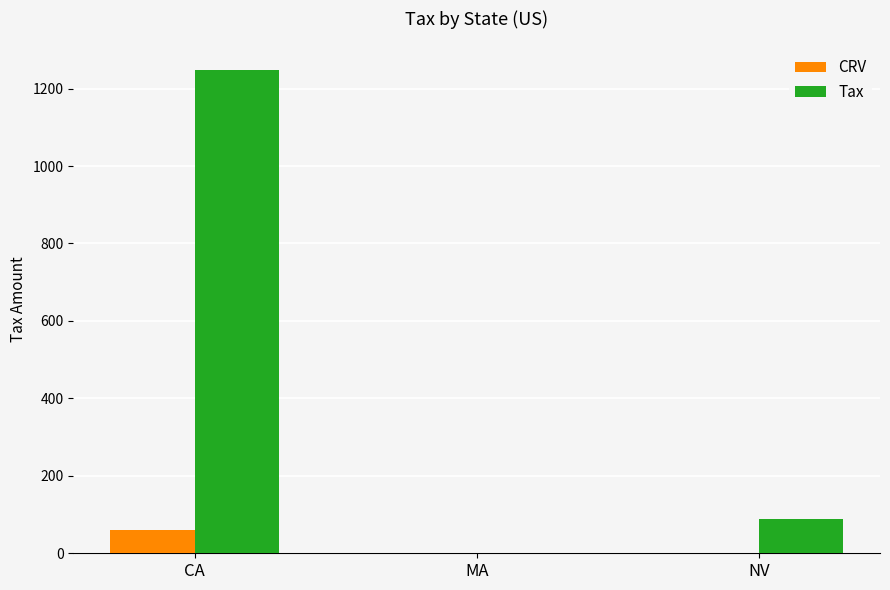

What are all the series names shown in the legend?

CRV, Tax